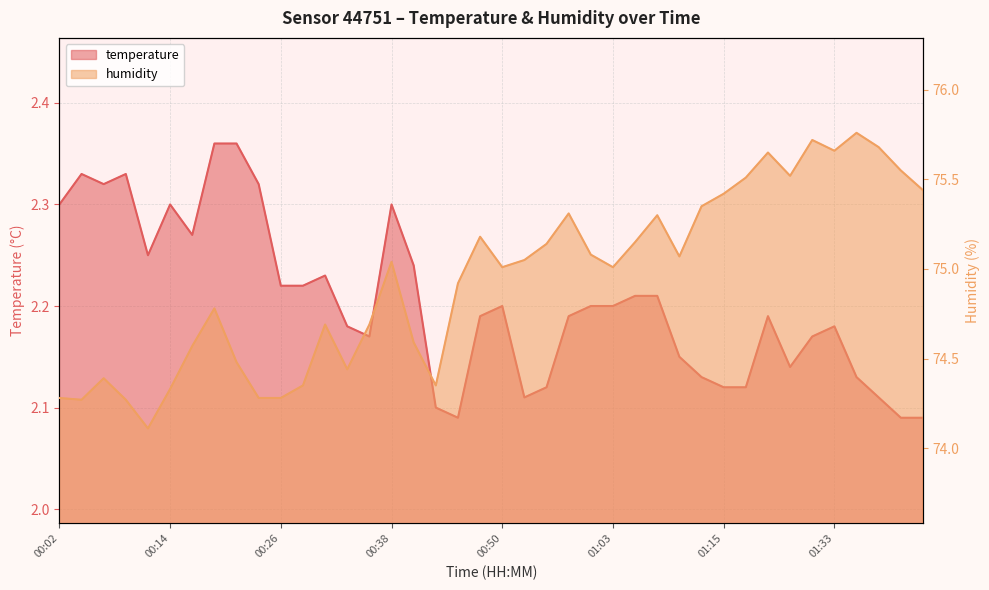

What position from the left is 01:17?

32